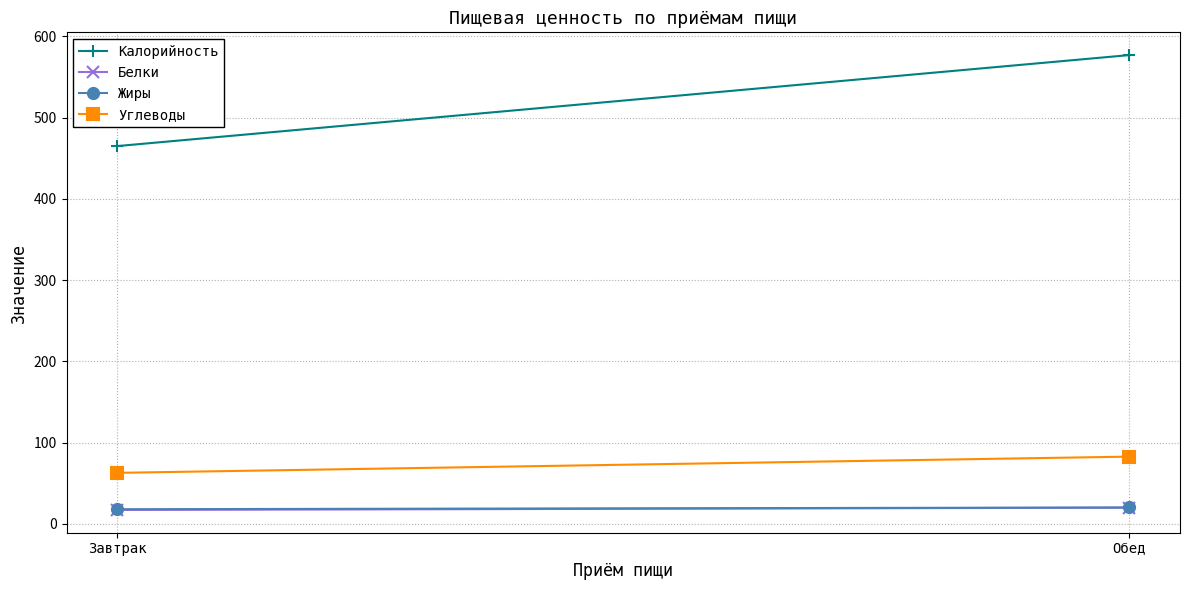

Count the number of categories in the chart.

2